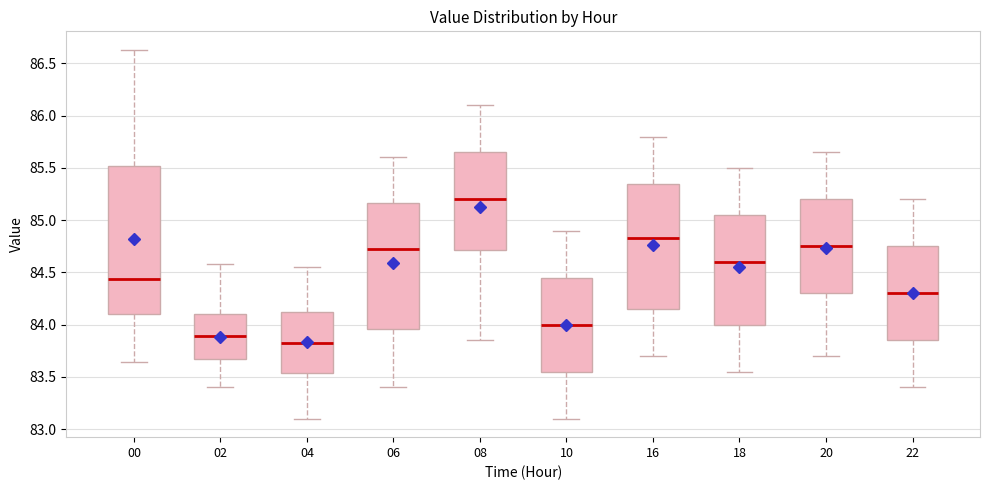

Where is the lower edge of the box at x = 06 on the y-axis? The values are not printed on the chart, so give them approximately, as read against the axis.

83.95